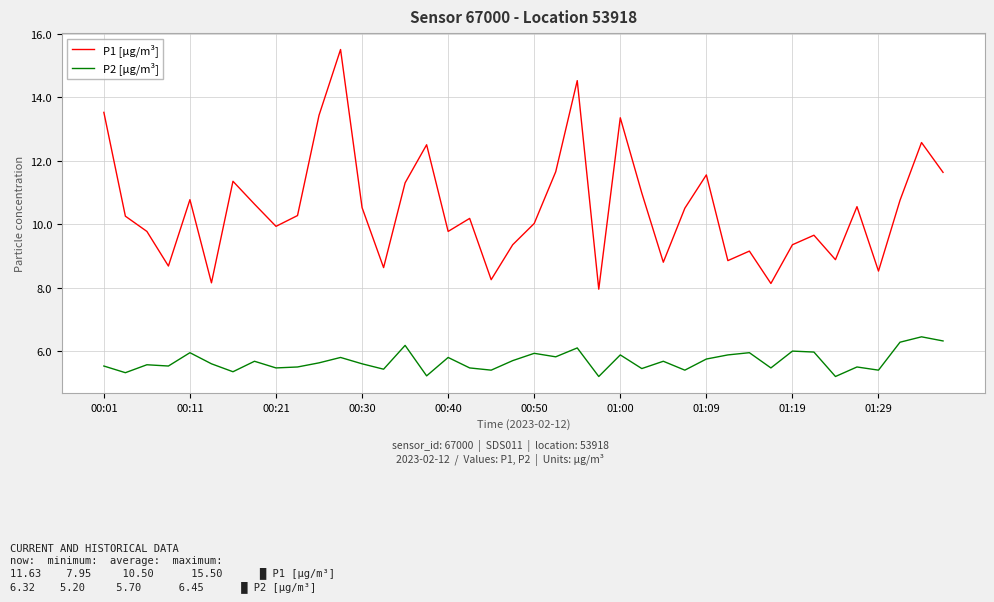

What is the greatest value displayed?

15.5